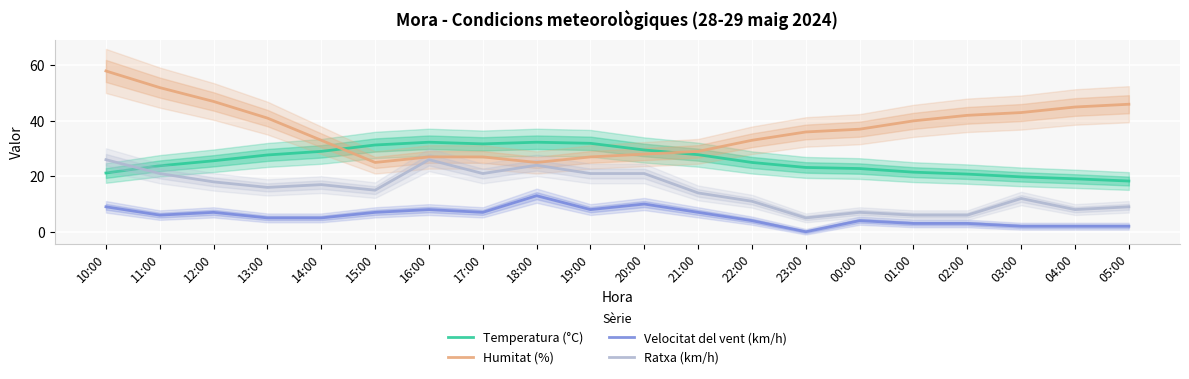

At which label does Ratxa (km/h) reach its peak?

10:00